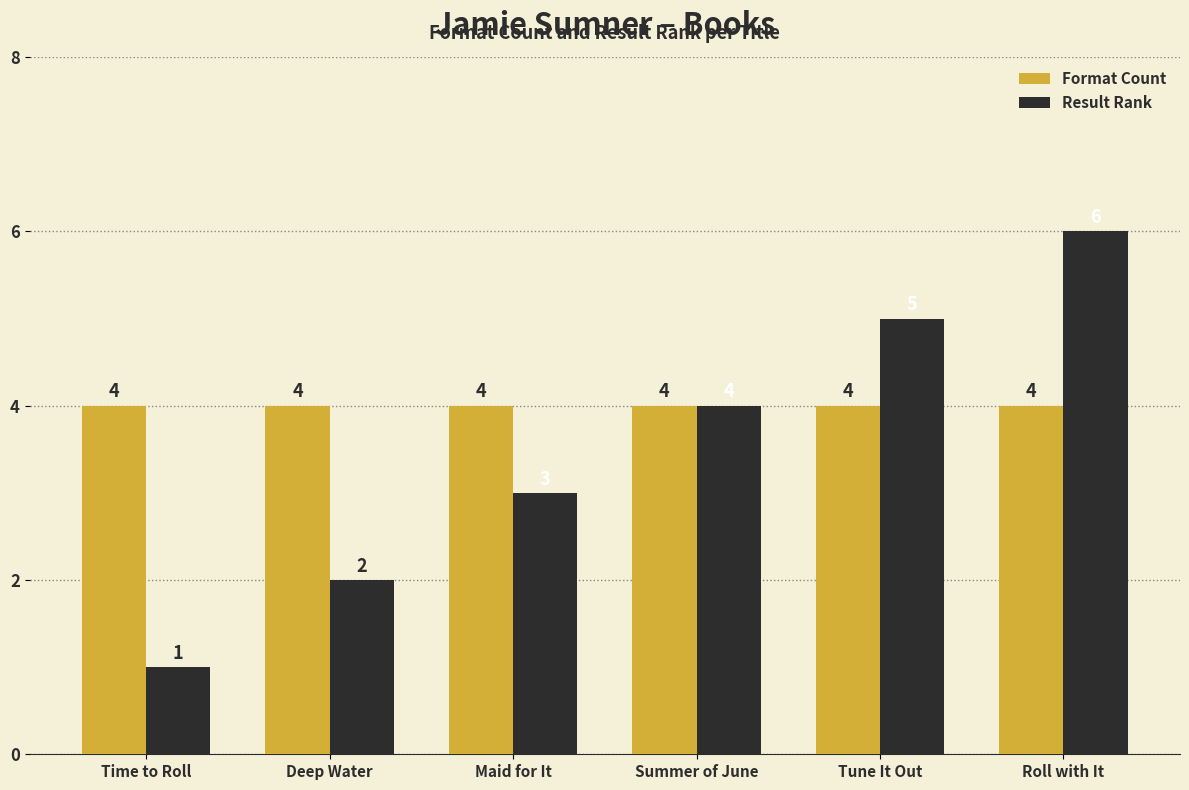

What is the label of the 3rd bar from the right?

Summer of June